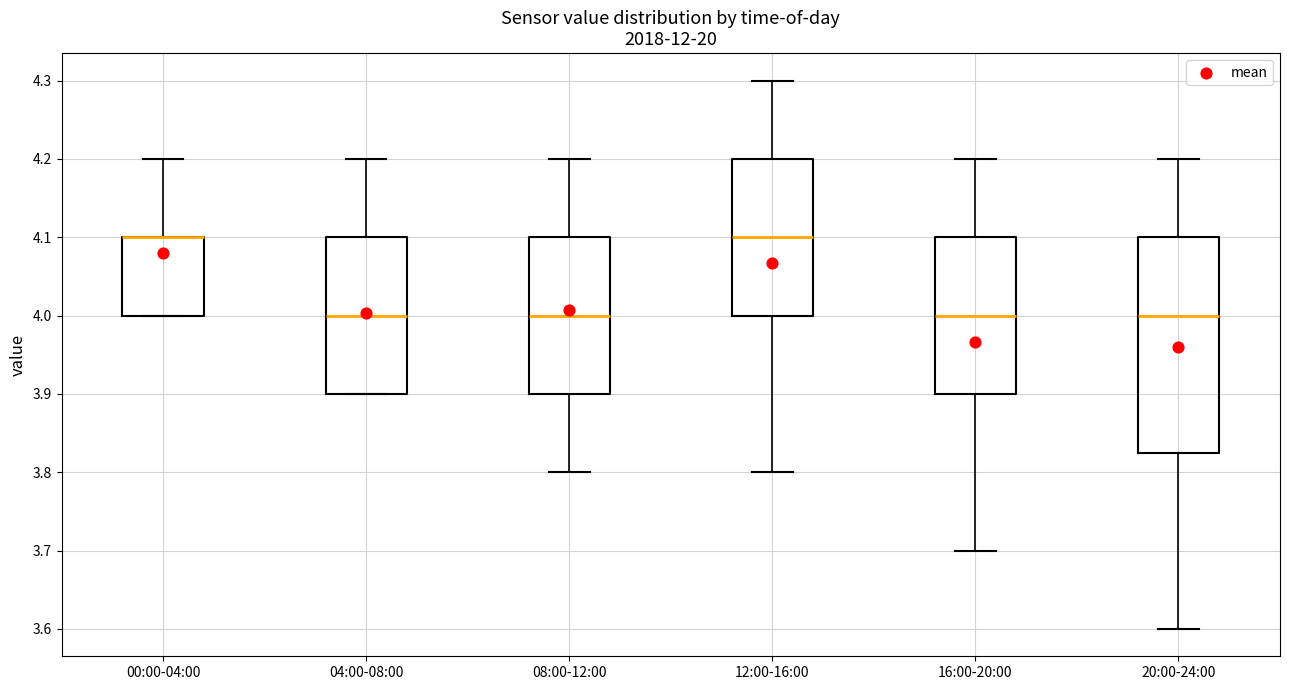

Reading left to right, read every box against the y-axis: the position of its median line, the range the box covers, and the ends of its whiskers. The values are not printed on the chart, so give them approximately, as read against the axis.

00:00-04:00: median 4.10 (drawn on the box's upper edge), box 4.00 to 4.10, whiskers 4.00 to 4.20
04:00-08:00: median 4.00, box 3.90 to 4.10, whiskers 3.90 to 4.20
08:00-12:00: median 4.00, box 3.90 to 4.10, whiskers 3.80 to 4.20
12:00-16:00: median 4.10, box 4.00 to 4.20, whiskers 3.80 to 4.30
16:00-20:00: median 4.00, box 3.90 to 4.10, whiskers 3.70 to 4.20
20:00-24:00: median 4.00, box 3.83 to 4.10, whiskers 3.60 to 4.20